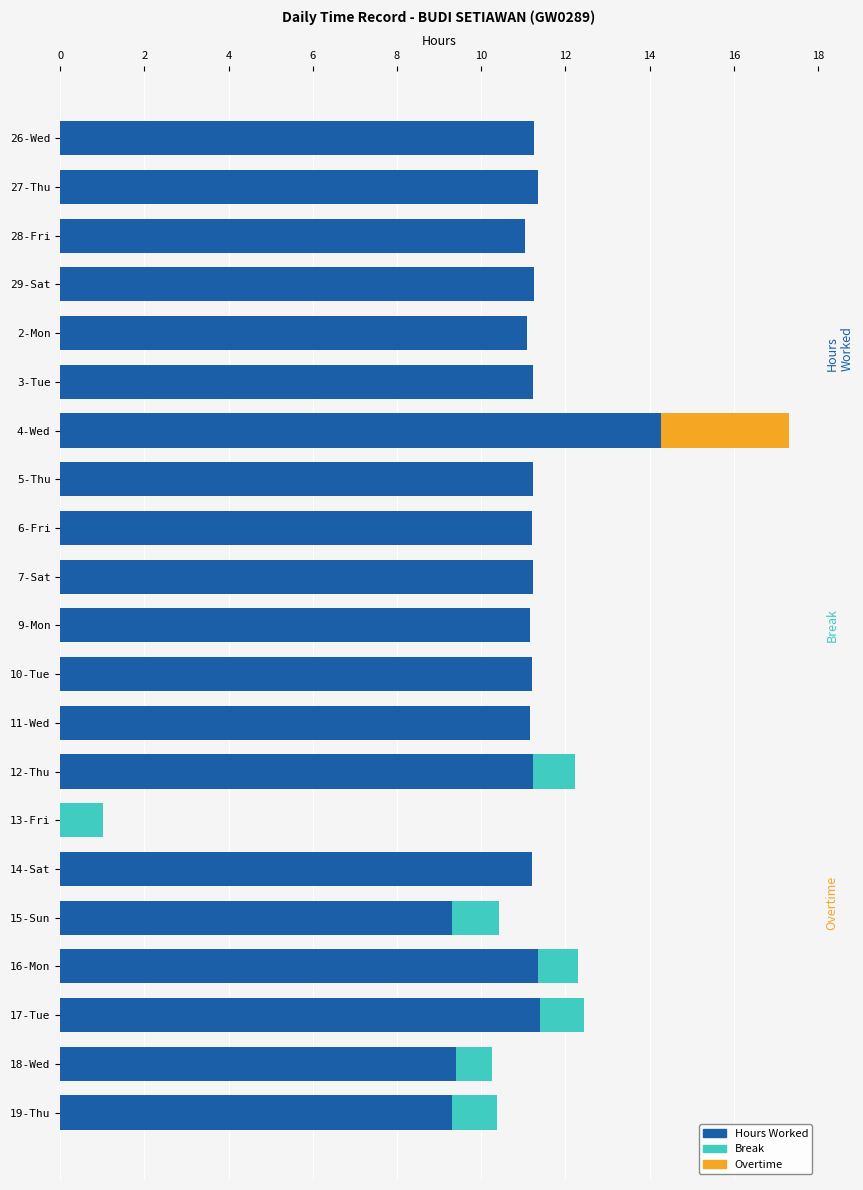

At which category is the sum across all series the highest?

4-Wed